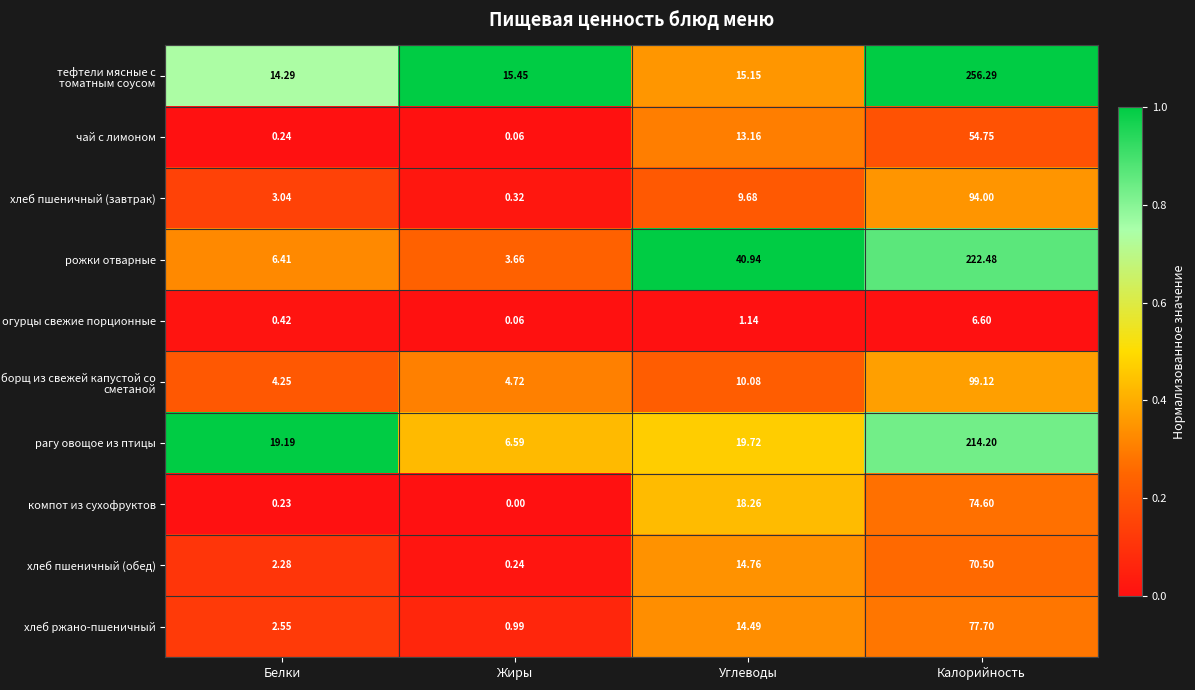

At which label is рожки отварные closest to 113?

Углеводы